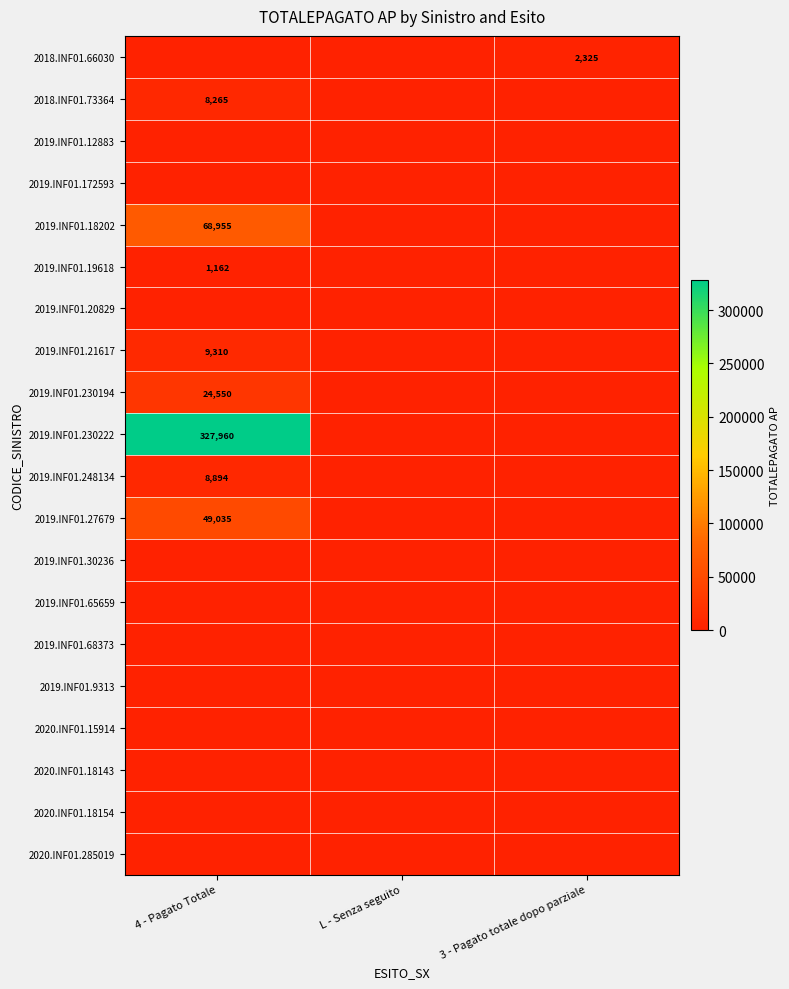

True or false: 2018.INF01.66030 has a value of 2325 at 3 - Pagato totale dopo parziale.

True